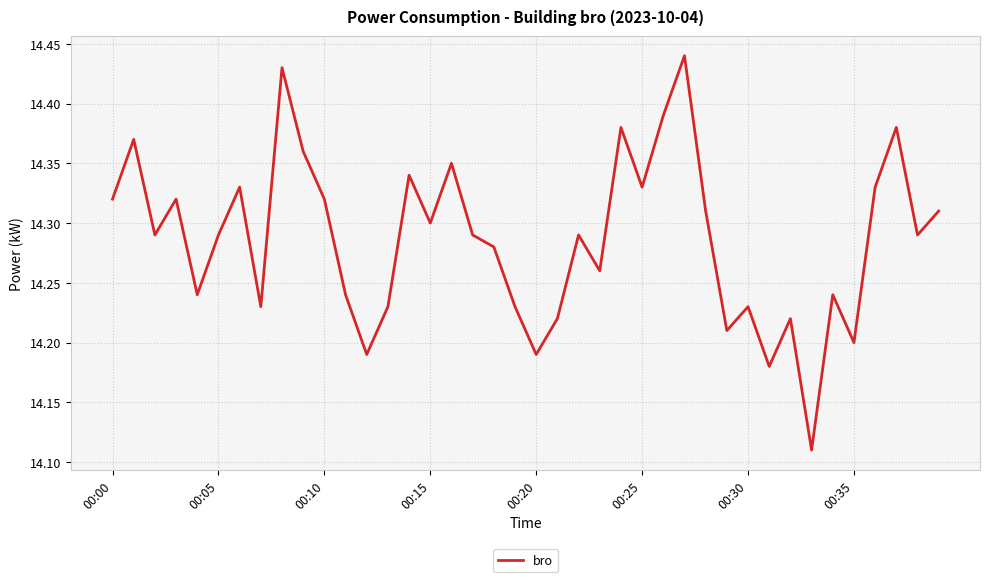

What is the difference between the second highest and minimum values?

0.3